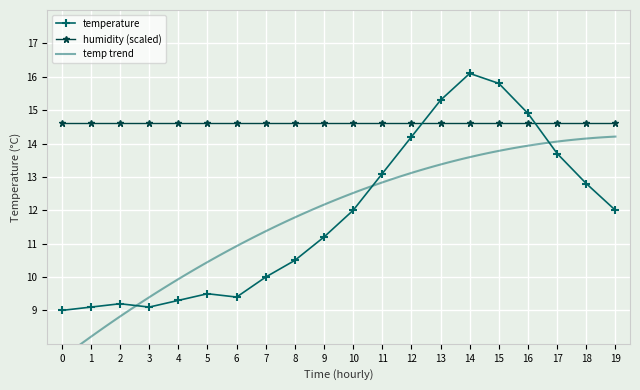

What is the value of the humidity (scaled) point at the 5th from the left?

14.6